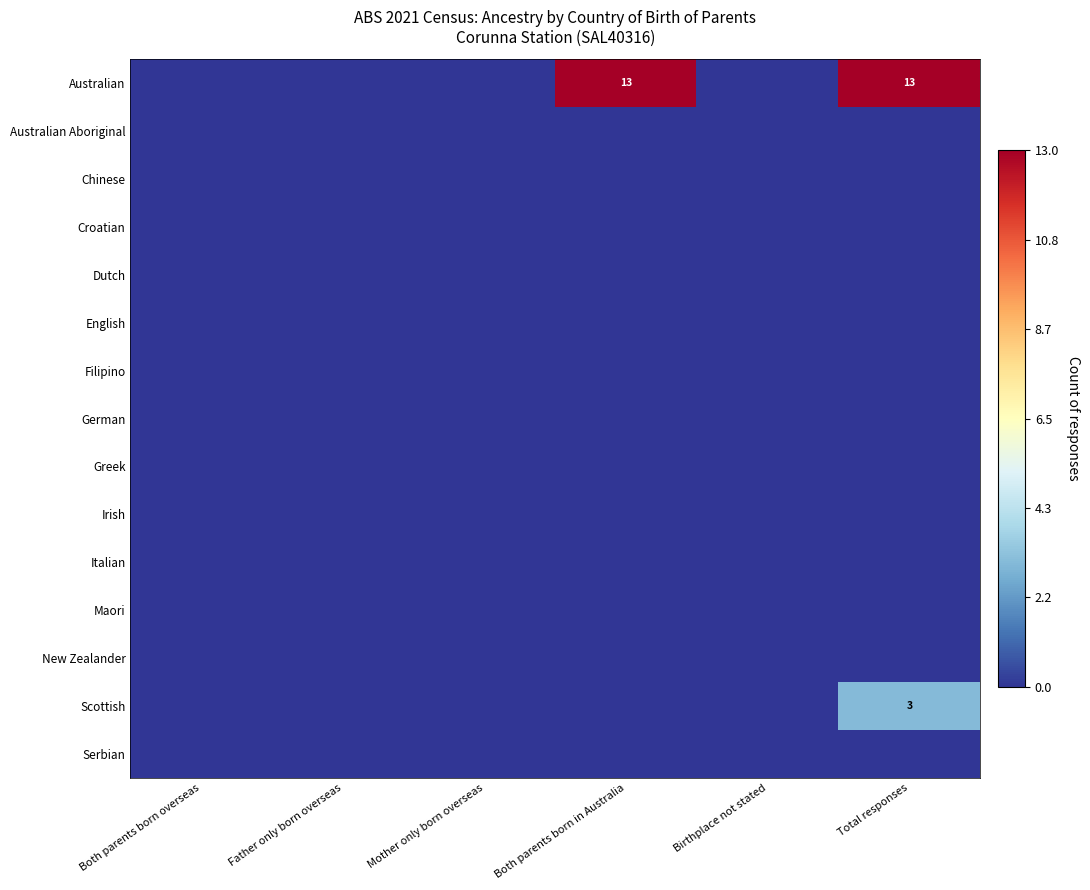

List the labels in order of Dutch value, smallest first.

Both parents born overseas, Father only born overseas, Mother only born overseas, Both parents born in Australia, Birthplace not stated, Total responses